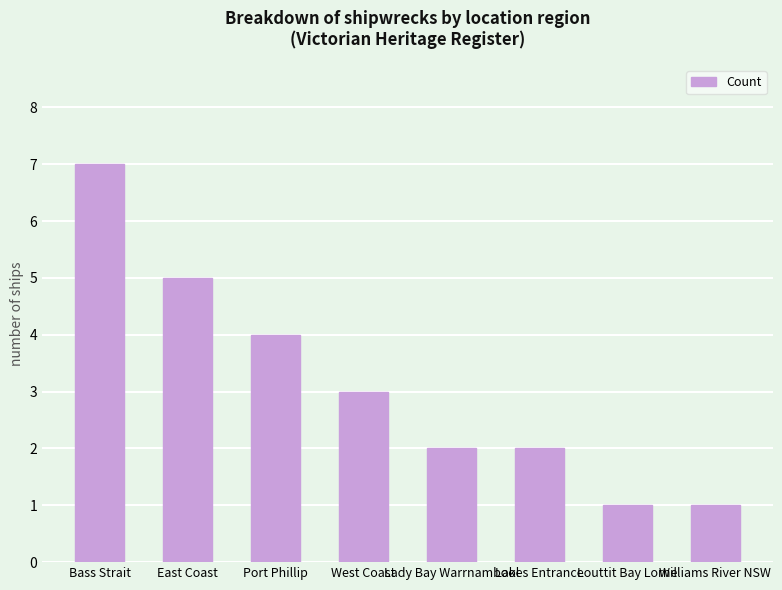

What is the greatest value displayed?

7